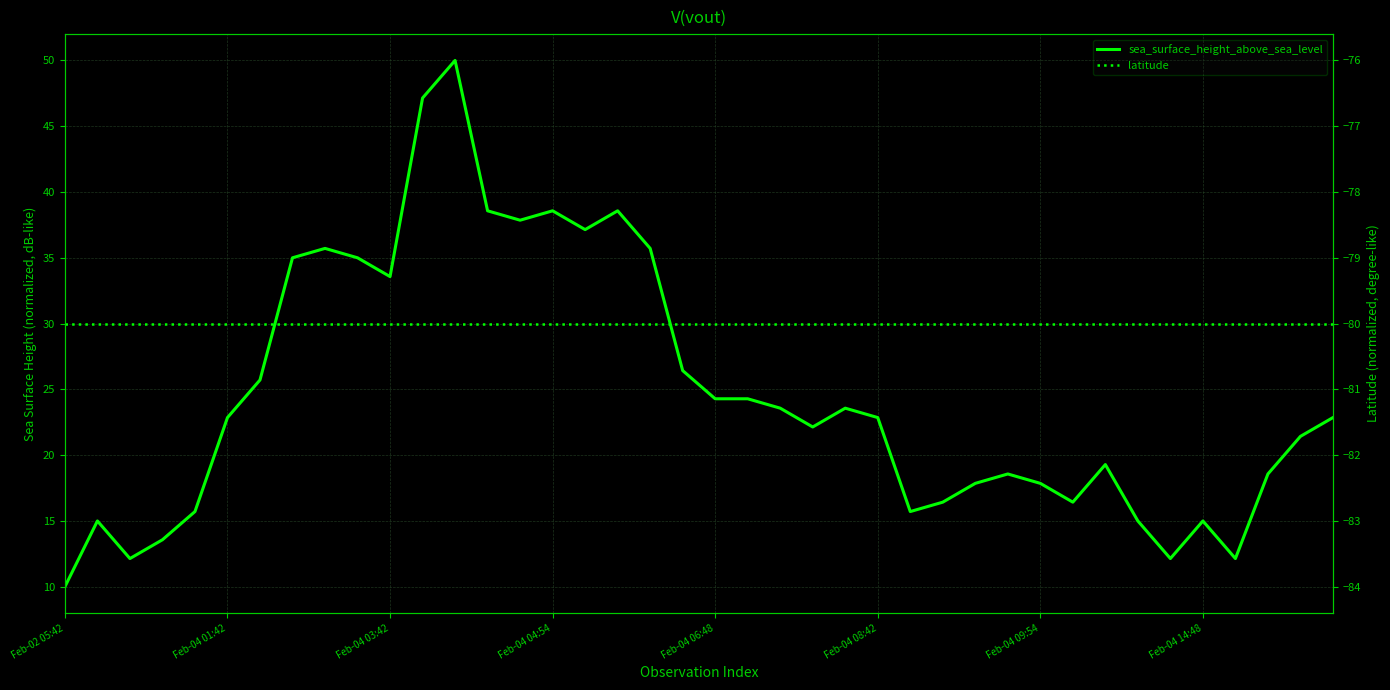

Rank the series at 14 from lowest to highest value.

latitude, sea_surface_height_above_sea_level